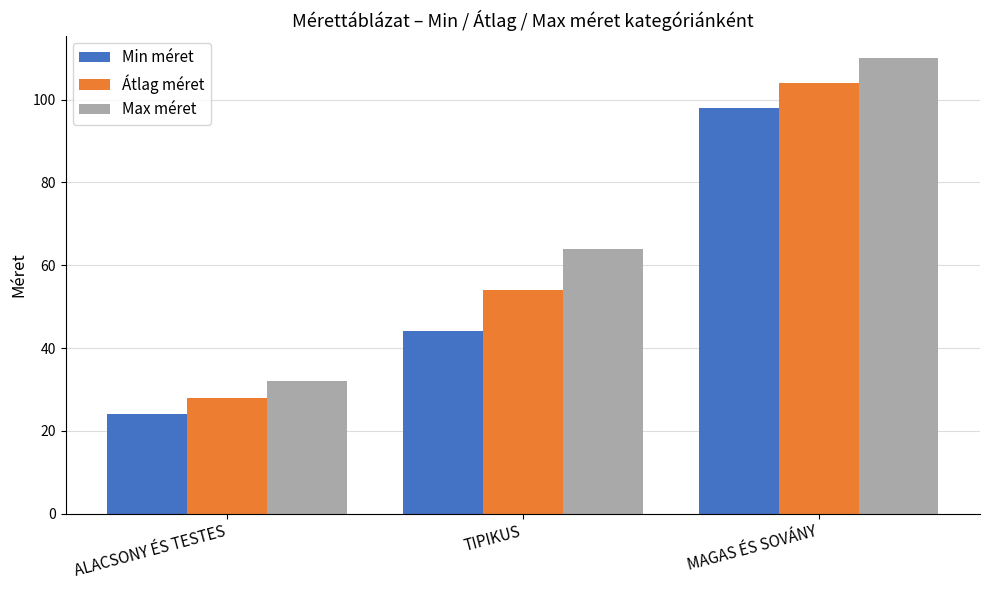

Rank the series by their maximum value, from highest to lowest.

Max méret, Átlag méret, Min méret